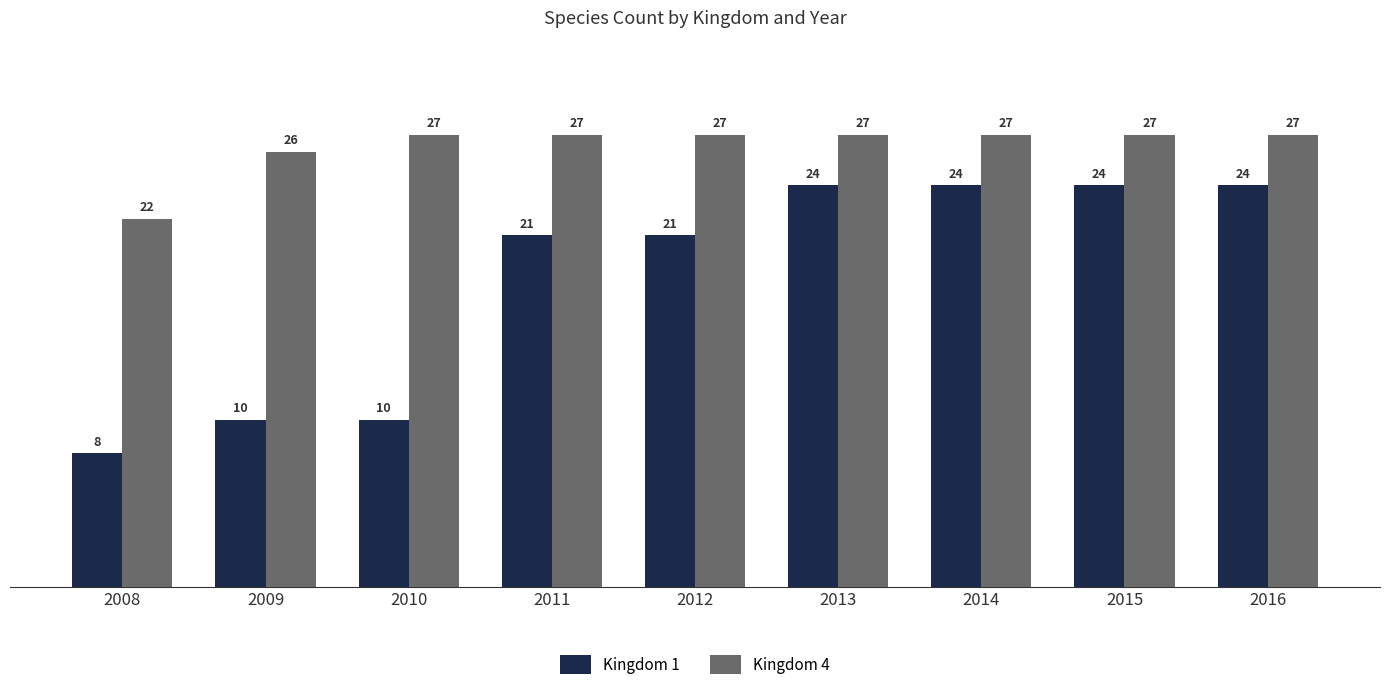

Reading left to right, list all the values displayed in this chart.

Kingdom 1: 8	10	10	21	21	24	24	24	24
Kingdom 4: 22	26	27	27	27	27	27	27	27